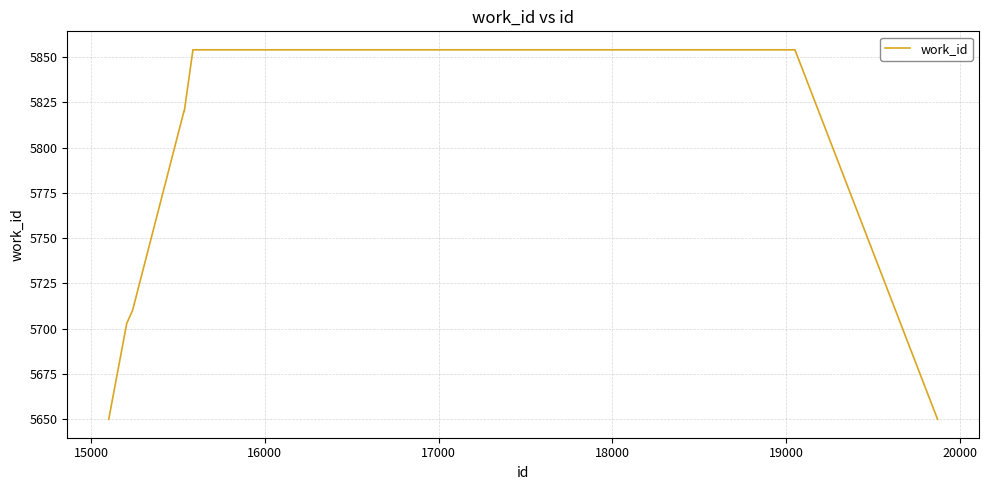

What is the difference between the maximum and minimum values?

204